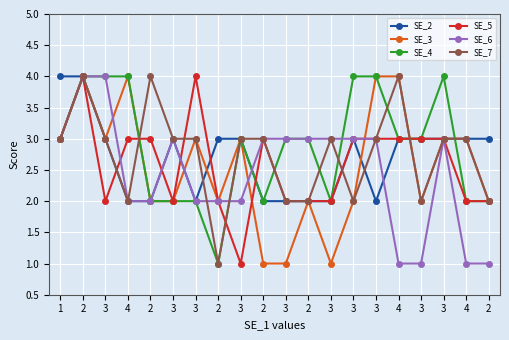

What are all the series names shown in the legend?

SE_2, SE_3, SE_4, SE_5, SE_6, SE_7